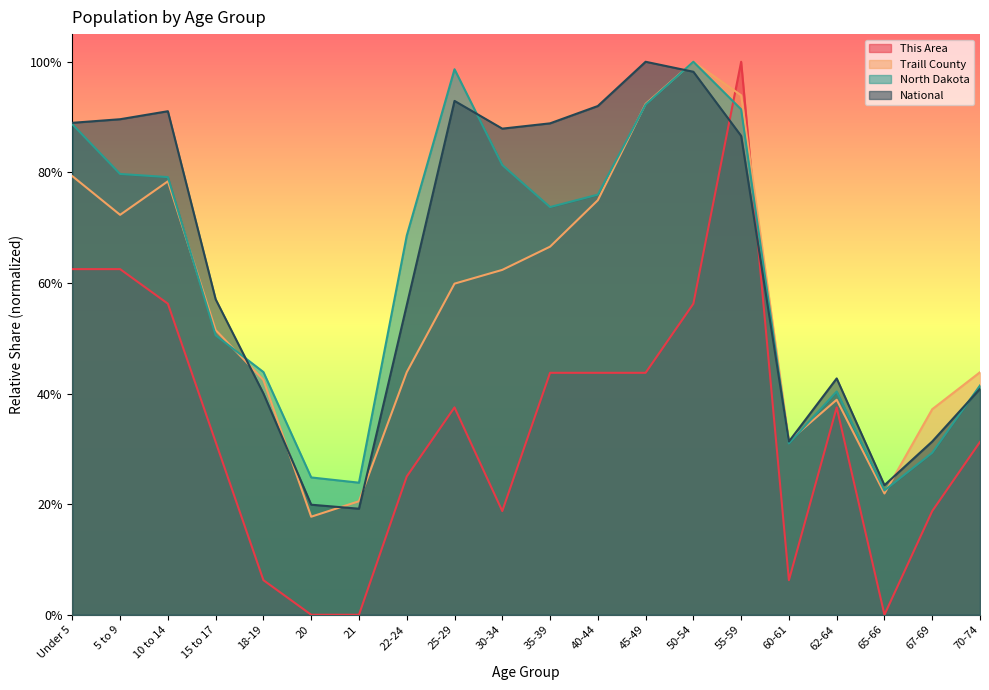

List the series in order of their peak value, highest first.

This Area, Traill County, North Dakota, National